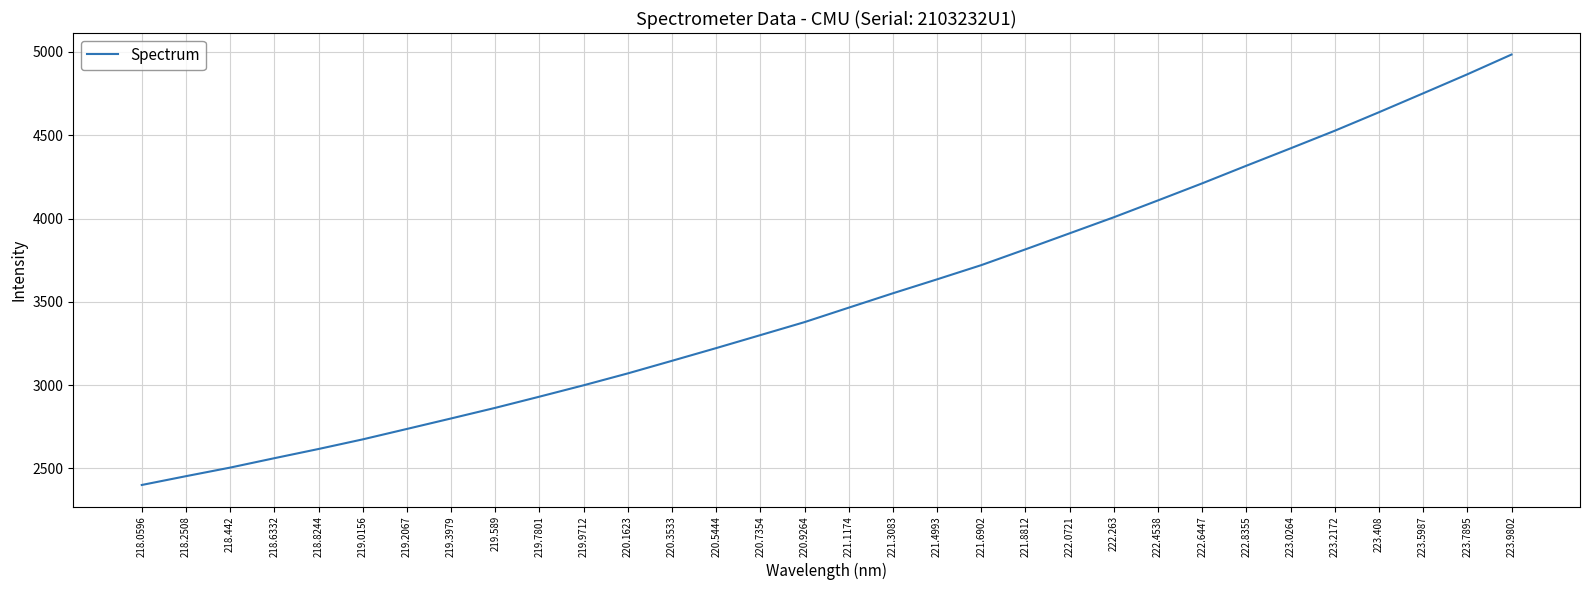

True or false: the data has more than 1 interior local peaks.

False